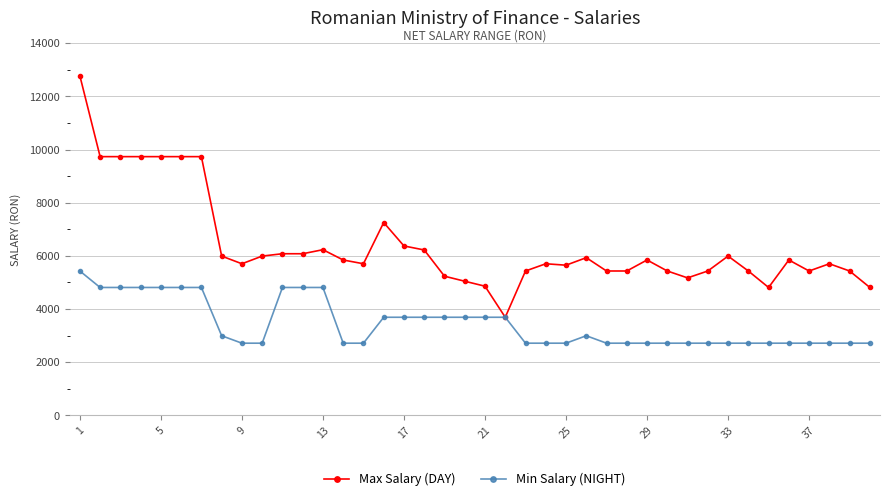

What is the highest value of the Min Salary (NIGHT) series?

5432